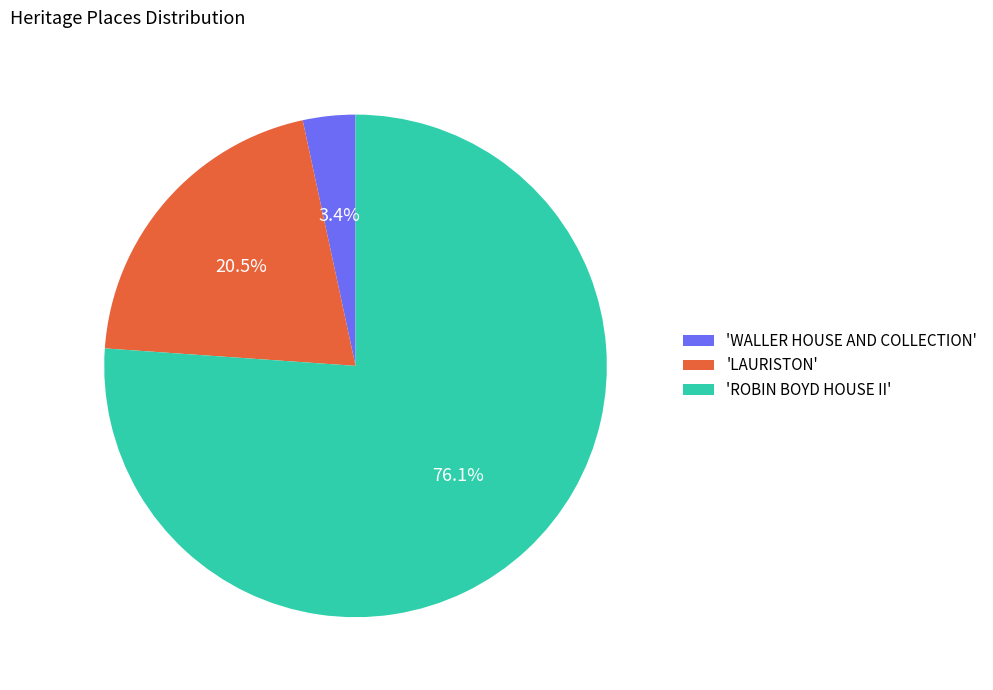

Does 'LAURISTON' account for over 50% of the chart?

No